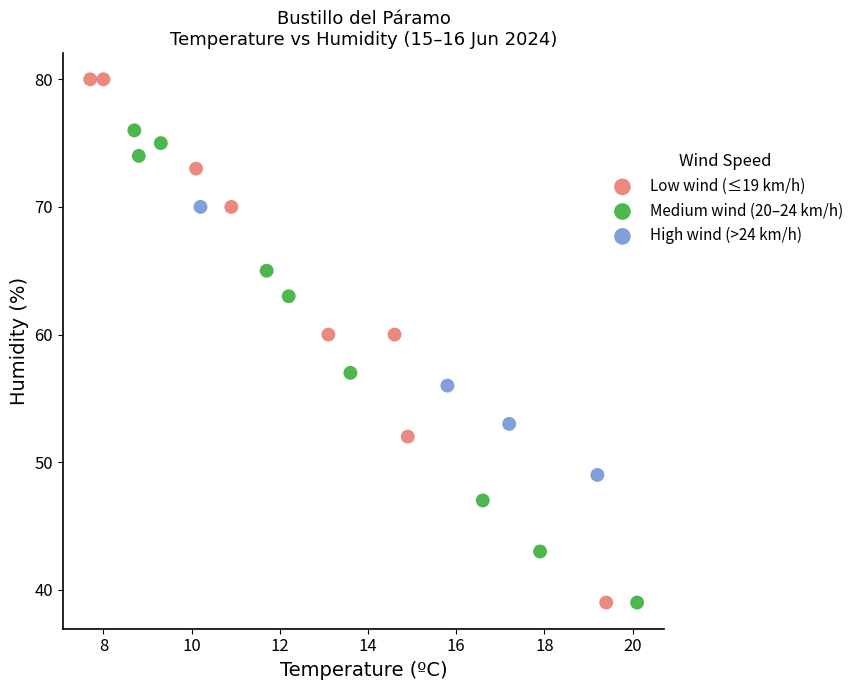

Which series contains the highest Y value?

Low wind (≤19 km/h)